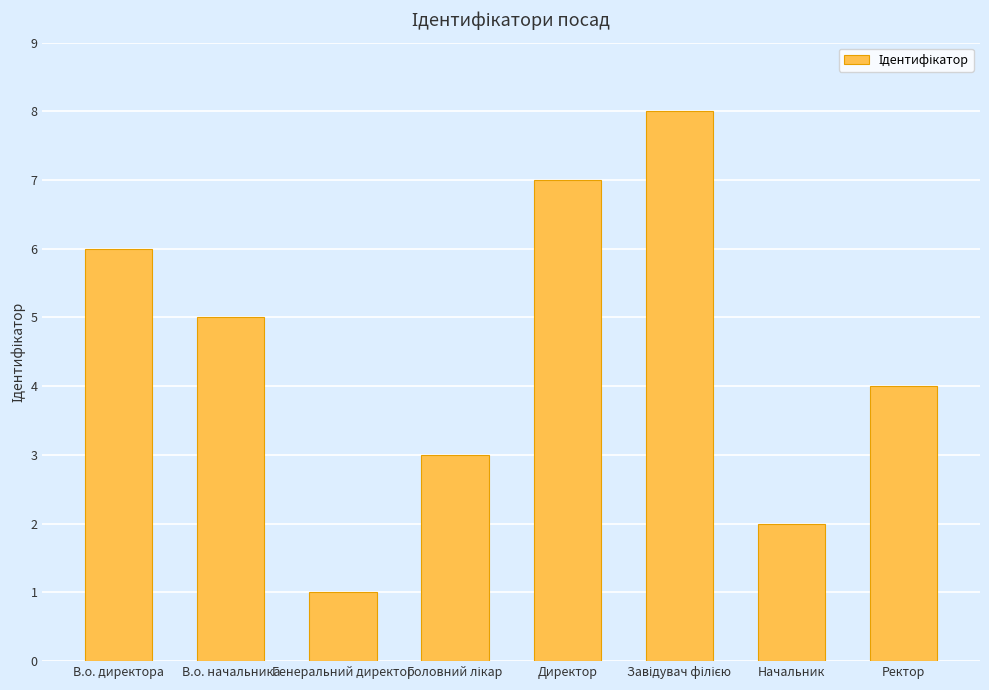

Which has a higher value, Генеральний директор or Директор?

Директор